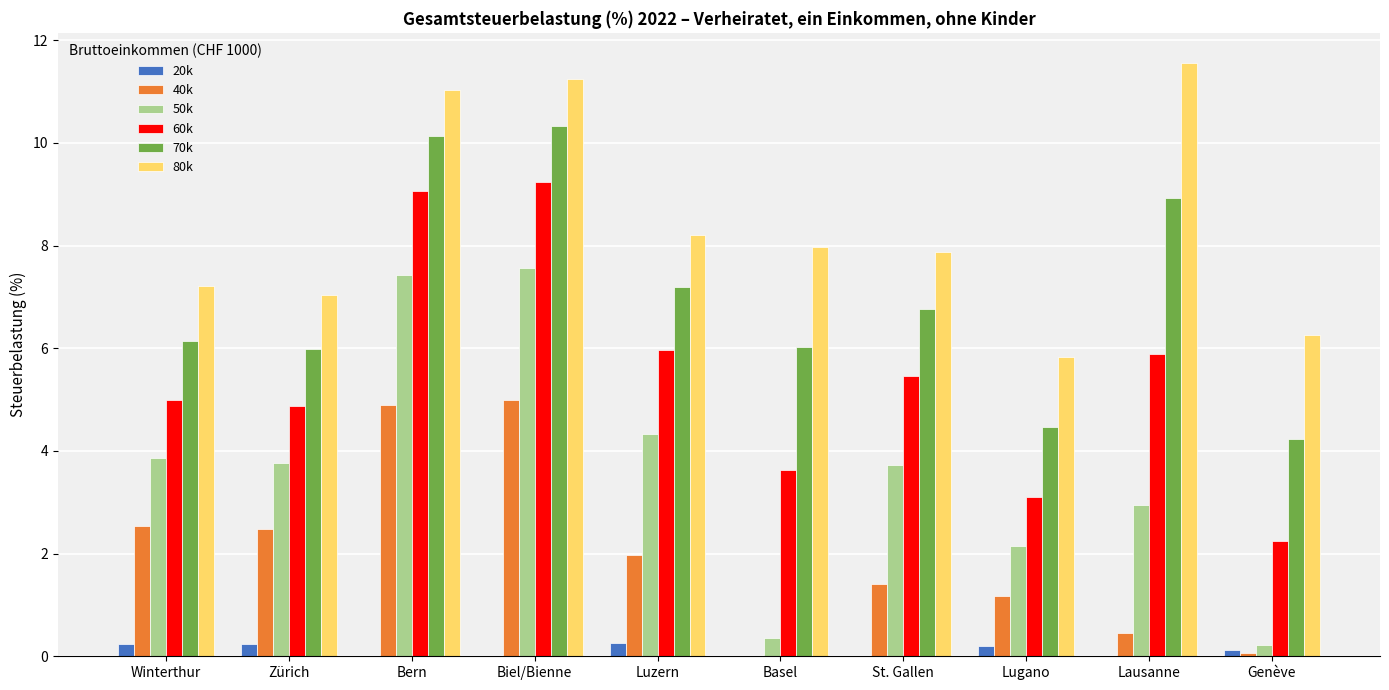

Between Bern and Lugano, which series saw the biggest shift?

60k